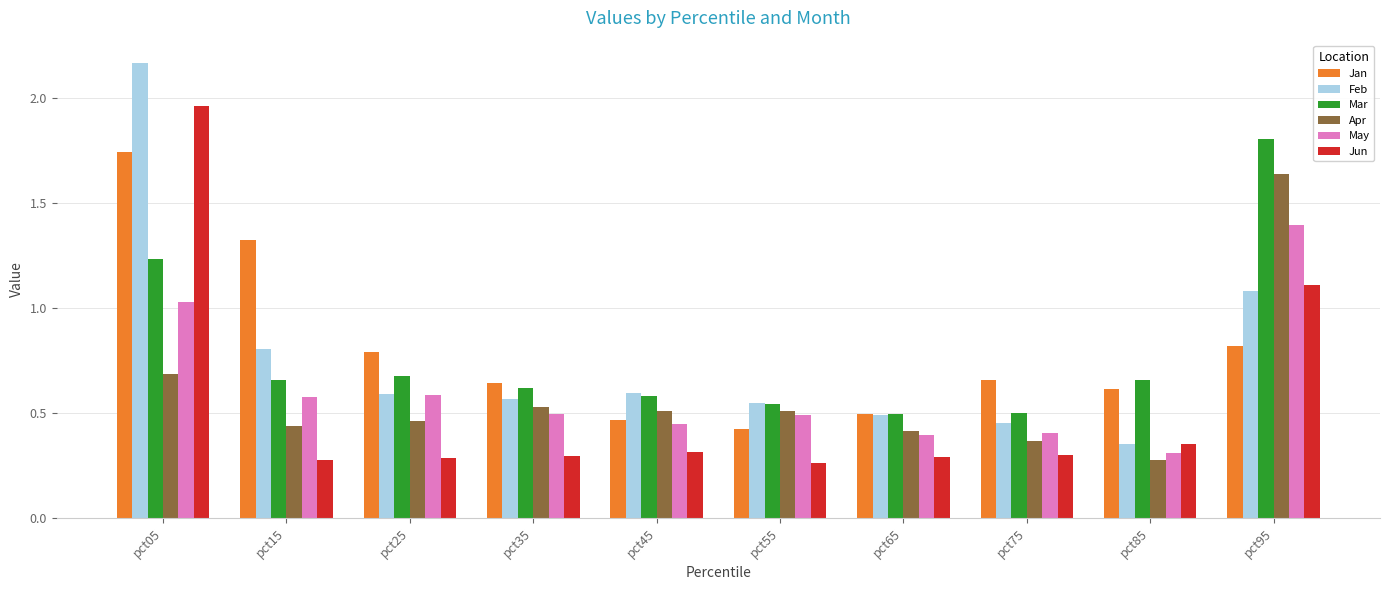

True or false: Mar has a value of 0.3 at pct75.

False